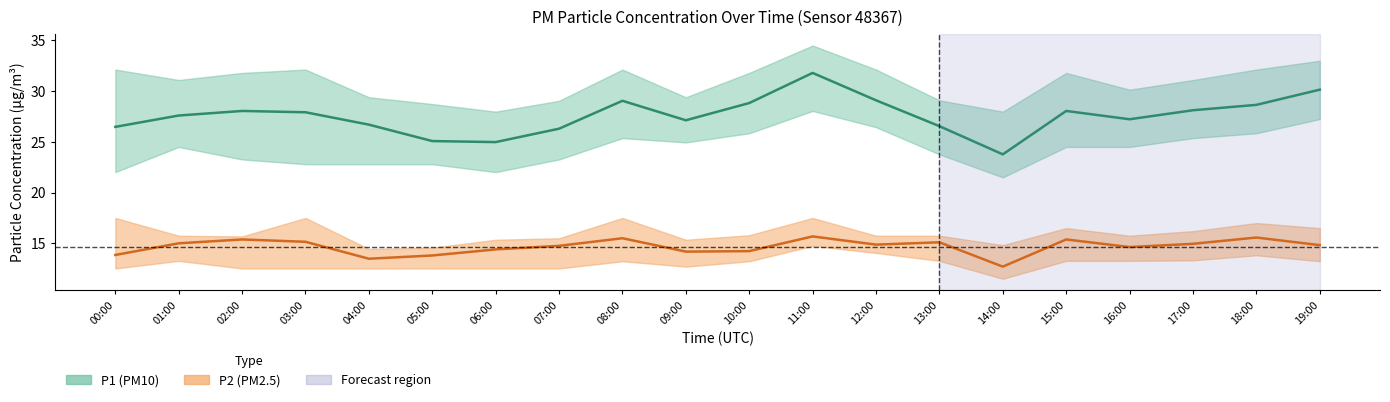

Reading left to right, list all the values displayed in this chart.

P1: 00:00=26.5	01:00=27.6	02:00=28.1	03:00=27.9	04:00=26.7	05:00=25.1	06:00=25.0	07:00=26.3	08:00=29.1	09:00=27.1	10:00=28.8	11:00=31.8	12:00=29.1	13:00=26.6	14:00=23.8	15:00=28.1	16:00=27.2	17:00=28.1	18:00=28.6	19:00=30.1
P1_upper: 00:00=32.1	01:00=31.1	02:00=31.8	03:00=32.1	04:00=29.4	05:00=28.7	06:00=28.0	07:00=29.1	08:00=32.1	09:00=29.4	10:00=31.8	11:00=34.5	12:00=32.1	13:00=29.1	14:00=28.0	15:00=31.8	16:00=30.1	17:00=31.1	18:00=32.1	19:00=33.0
P1_lower: 00:00=22.0	01:00=24.5	02:00=23.3	03:00=22.8	04:00=22.8	05:00=22.8	06:00=22.0	07:00=23.3	08:00=25.4	09:00=24.9	10:00=25.9	11:00=28.1	12:00=26.4	13:00=23.8	14:00=21.5	15:00=24.5	16:00=24.5	17:00=25.4	18:00=25.9	19:00=27.2
P2: 00:00=13.8	01:00=15.0	02:00=15.4	03:00=15.2	04:00=13.5	05:00=13.8	06:00=14.4	07:00=14.8	08:00=15.5	09:00=14.2	10:00=14.2	11:00=15.7	12:00=14.9	13:00=15.1	14:00=12.7	15:00=15.4	16:00=14.6	17:00=14.9	18:00=15.6	19:00=14.8
P2_upper: 00:00=17.5	01:00=15.8	02:00=15.7	03:00=17.5	04:00=14.4	05:00=14.6	06:00=15.3	07:00=15.5	08:00=17.5	09:00=15.3	10:00=15.8	11:00=17.5	12:00=15.8	13:00=15.8	14:00=14.8	15:00=16.5	16:00=15.8	17:00=16.2	18:00=17.0	19:00=16.5
P2_lower: 00:00=12.5	01:00=13.3	02:00=12.5	03:00=12.5	04:00=12.5	05:00=12.5	06:00=12.5	07:00=12.5	08:00=13.2	09:00=12.7	10:00=13.2	11:00=14.8	12:00=14.1	13:00=13.3	14:00=11.5	15:00=13.3	16:00=13.3	17:00=13.3	18:00=13.8	19:00=13.2